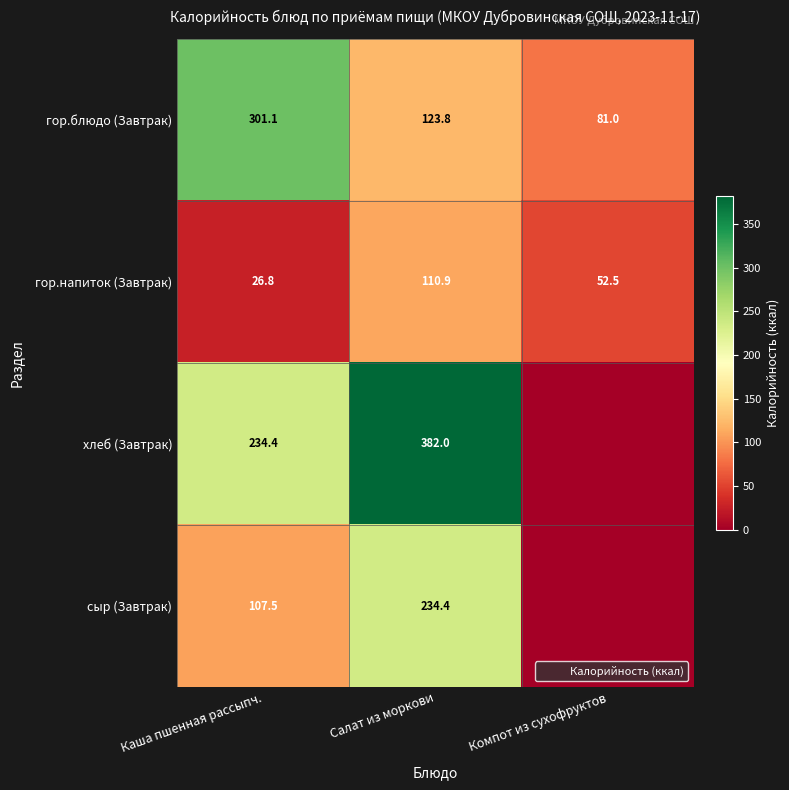

What is the minimum value for гор.блюдо (Завтрак)?

81.0